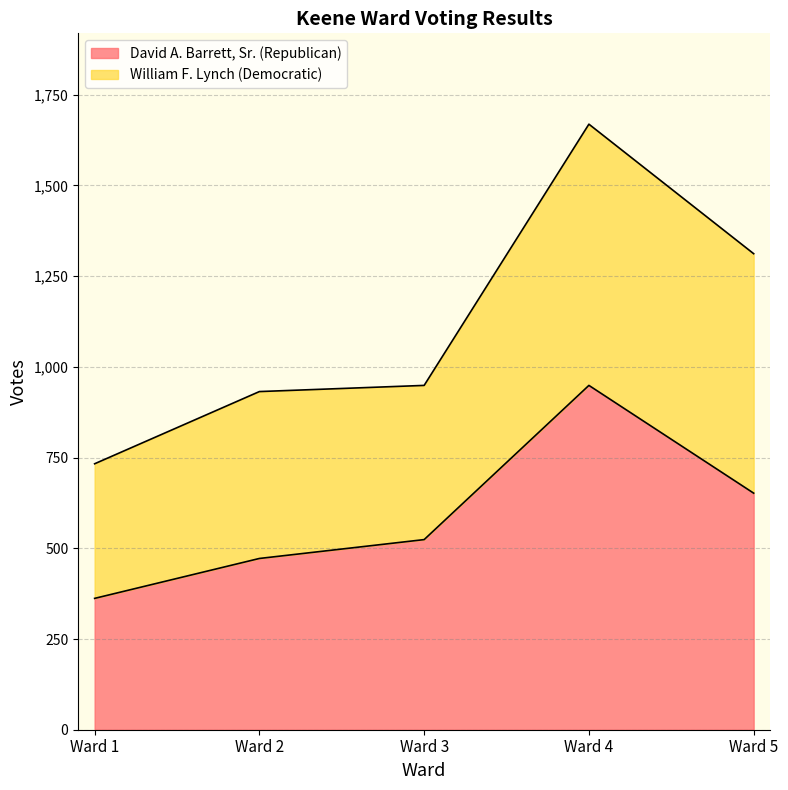

What is the sum of the values at Ward 1 and Ward 5?

1014